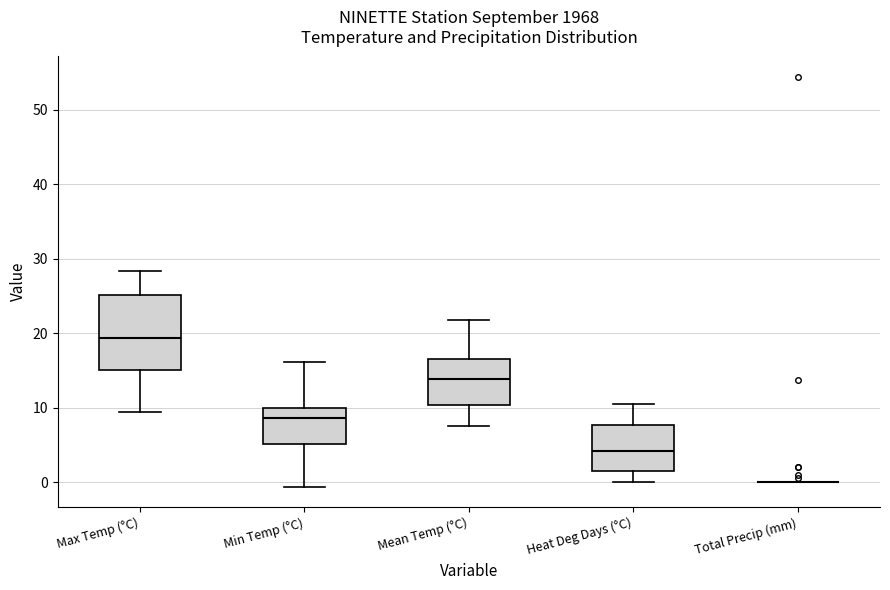

Comparing the boxes themselves (not the whiskers), which one is the tallest?

Max Temp (°C)